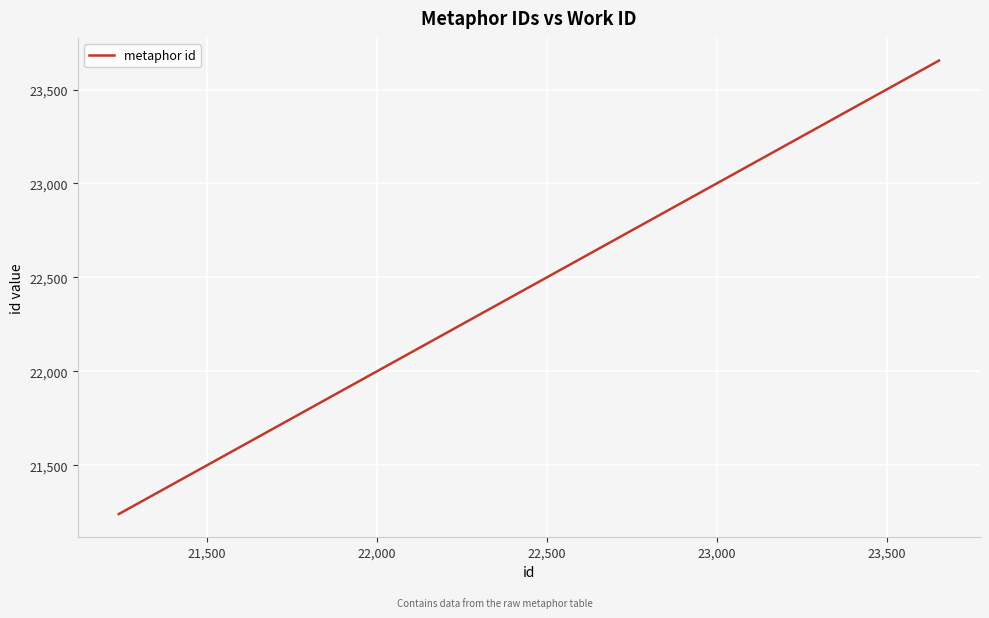

What is the maximum value shown in the chart?

23654